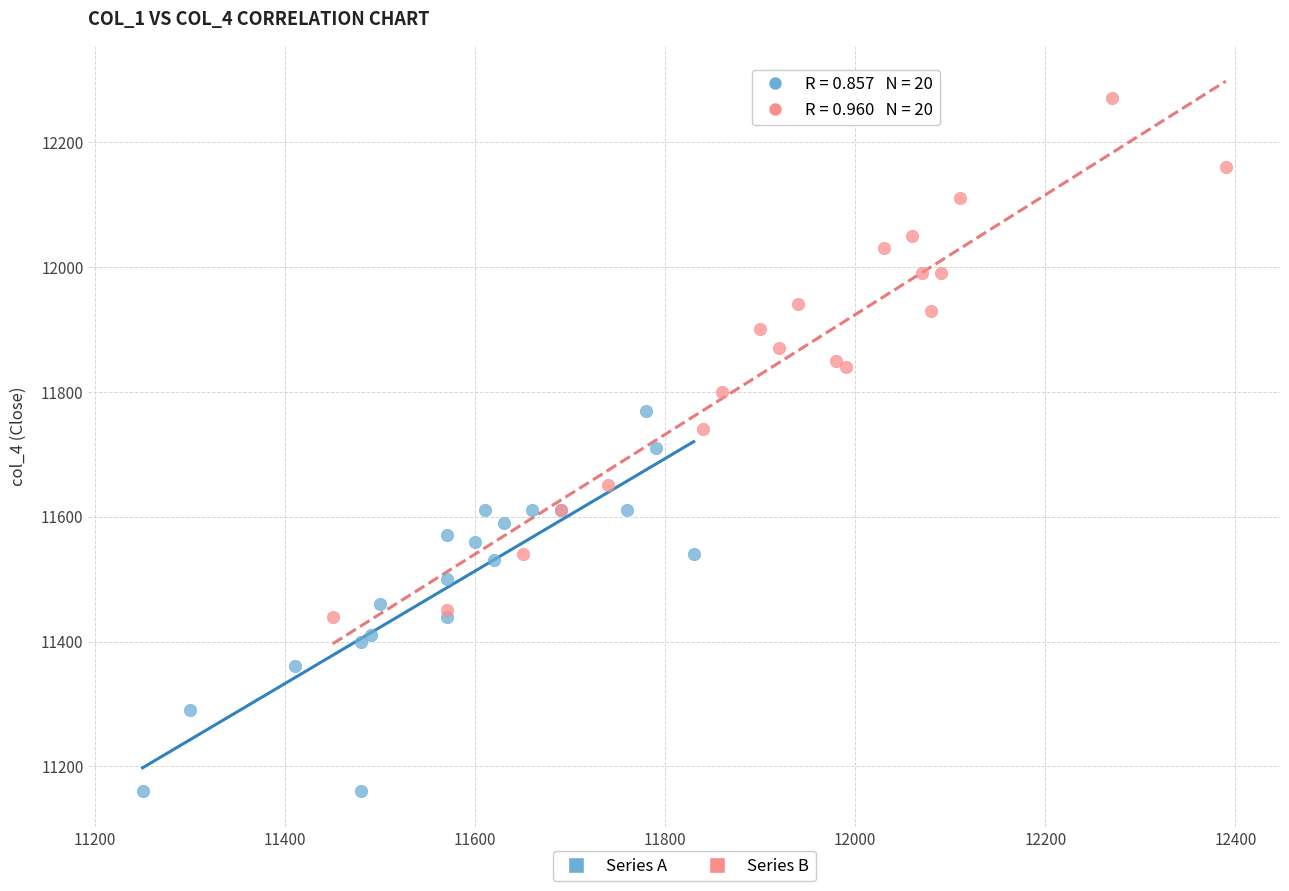

Which series has the largest Y range (max minus min)?

Series B